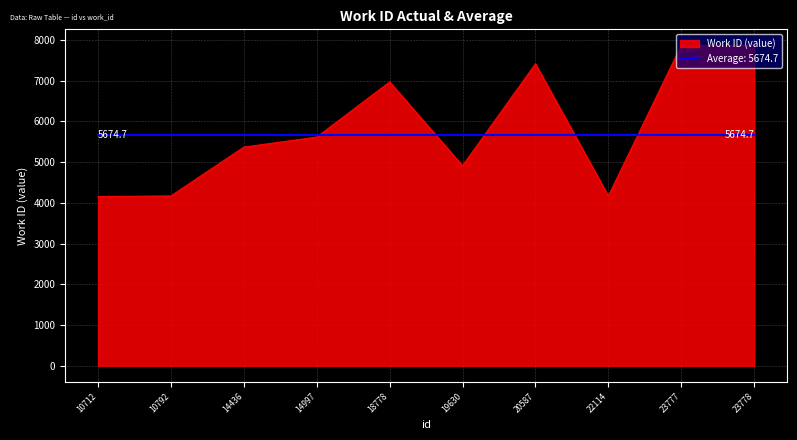

Which series has the largest range (max minus min)?

Work ID (value)